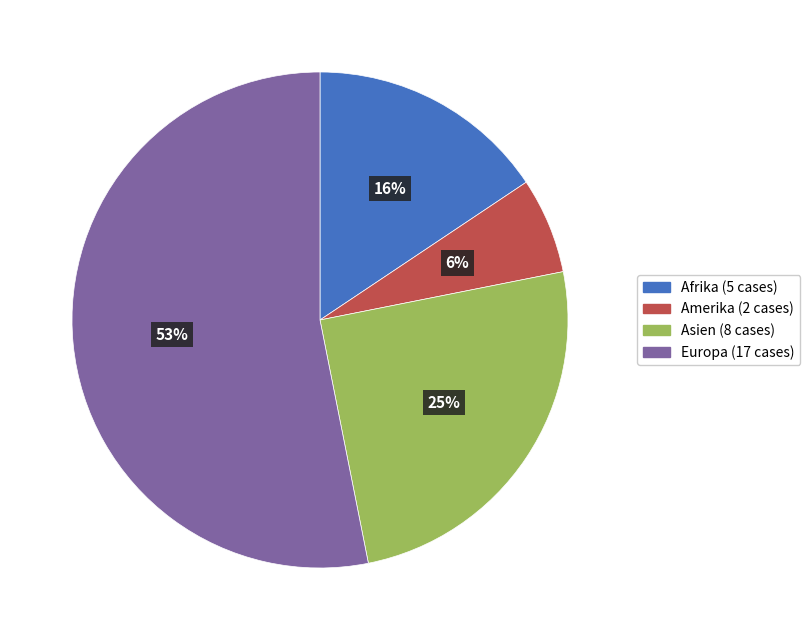

Count the number of slices in the pie.

4